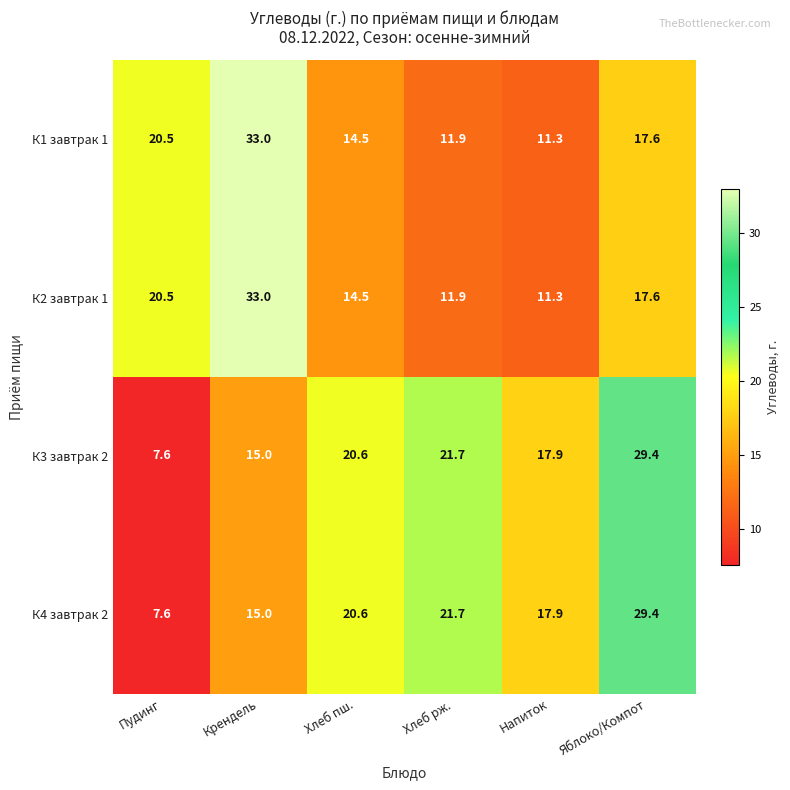

What is the difference between the К3 завтрак 2 values at Яблоко/Компот and Крендель?

14.4